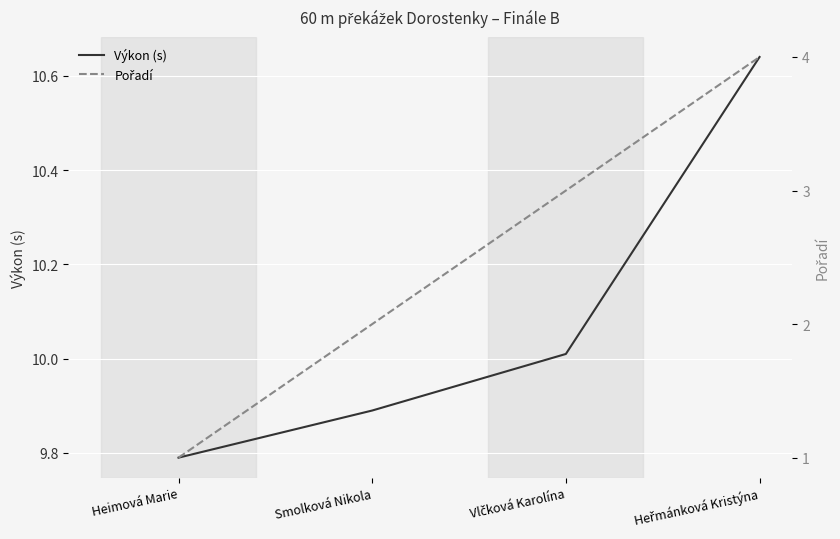

At which label does Pořadí reach its peak?

Heřmánková Kristýna